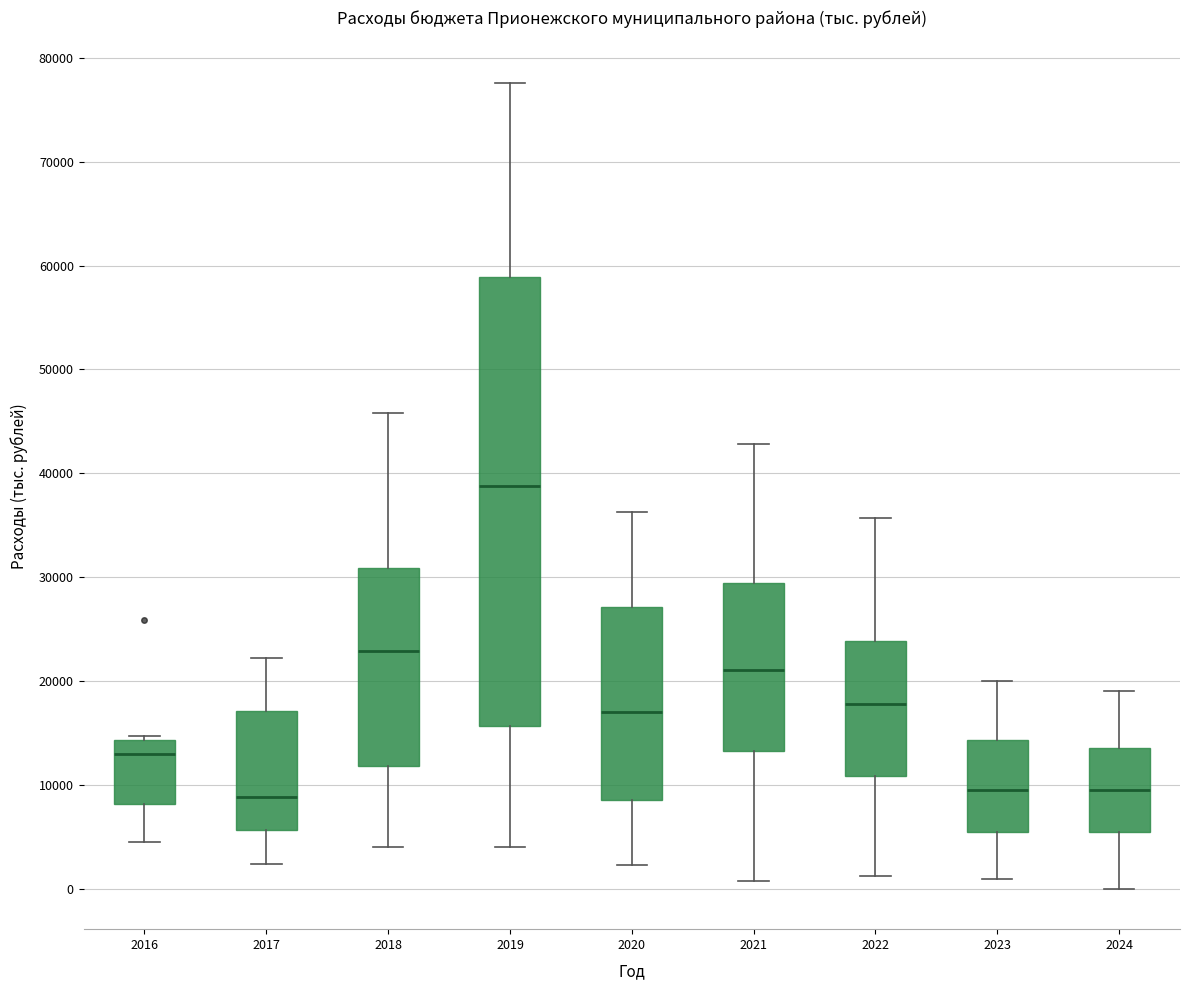

Where does the upper whisker of the box at x = 2017 end on the y-axis? The values are not printed on the chart, so give them approximately, as read against the axis.

22000